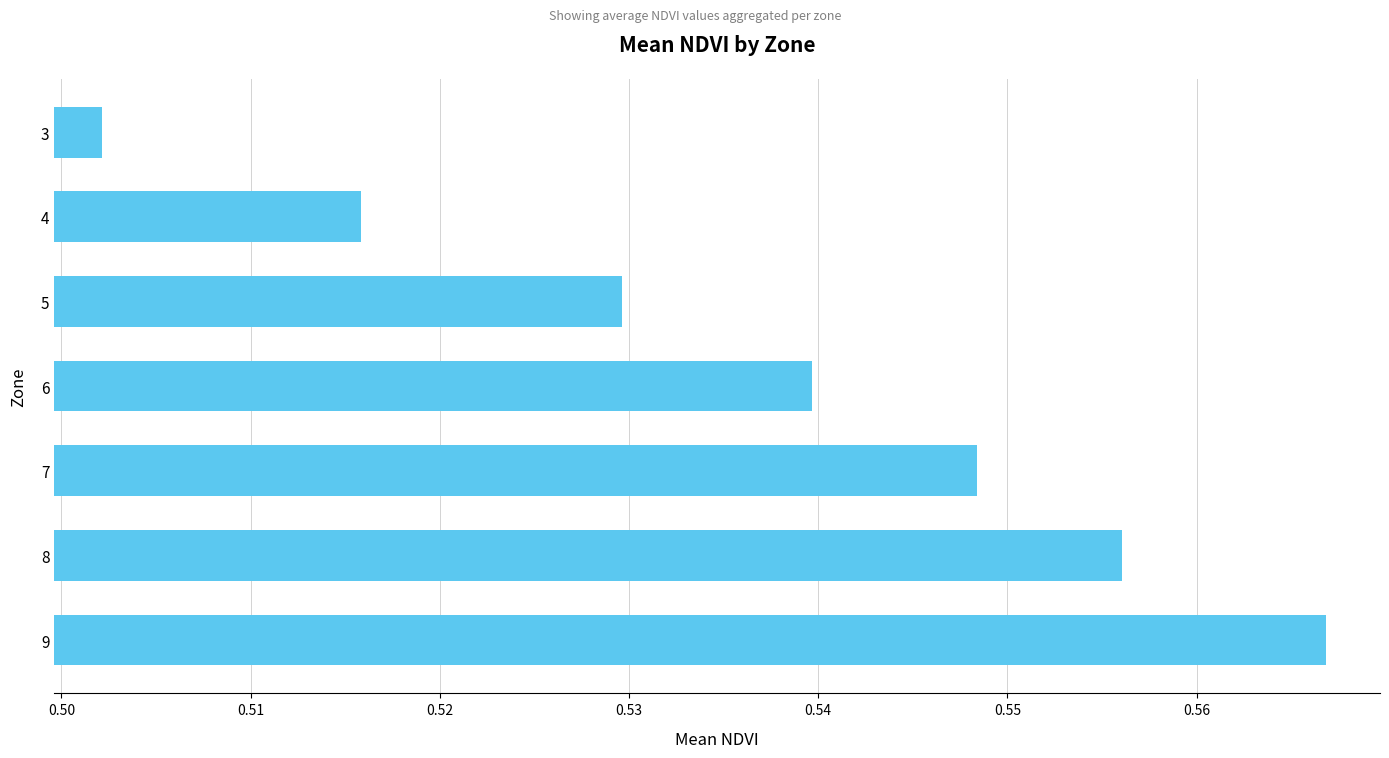

Which has a higher value, 5 or 9?

9